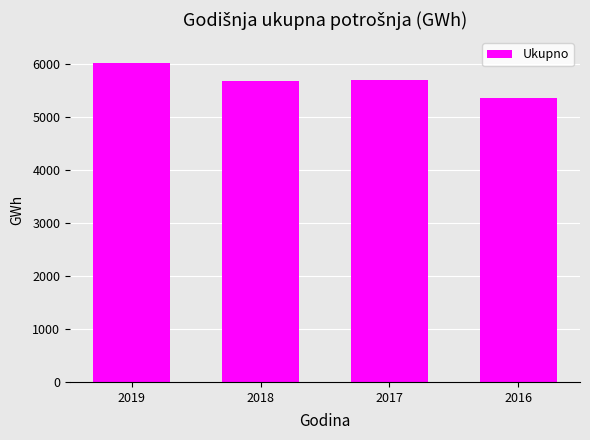

Does the chart contain any negative values?

No